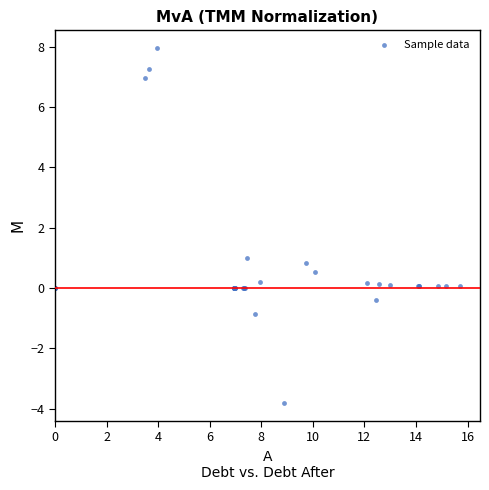

What Y value in the scatter plot is closest to 2?

1.0